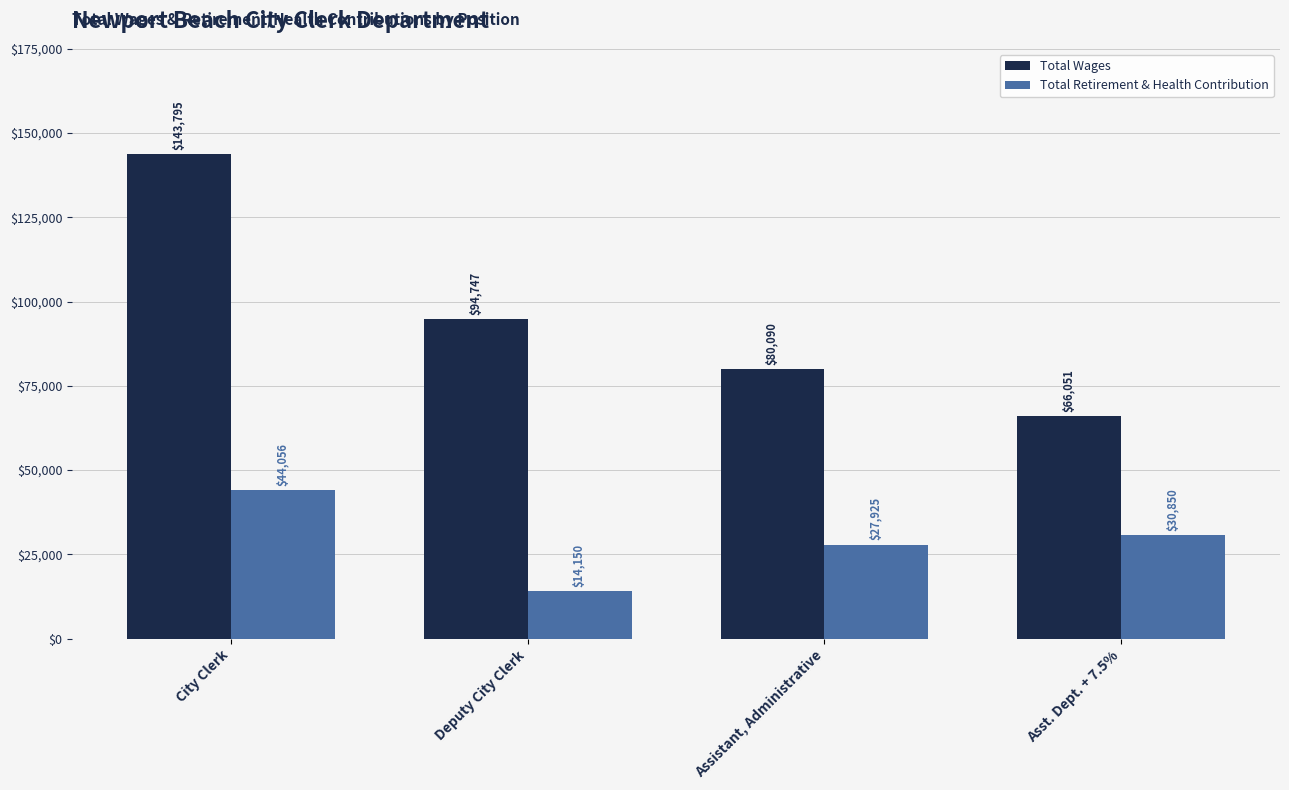

What is the difference between the Total Wages values at Assistant, Administrative and City Clerk?

63705